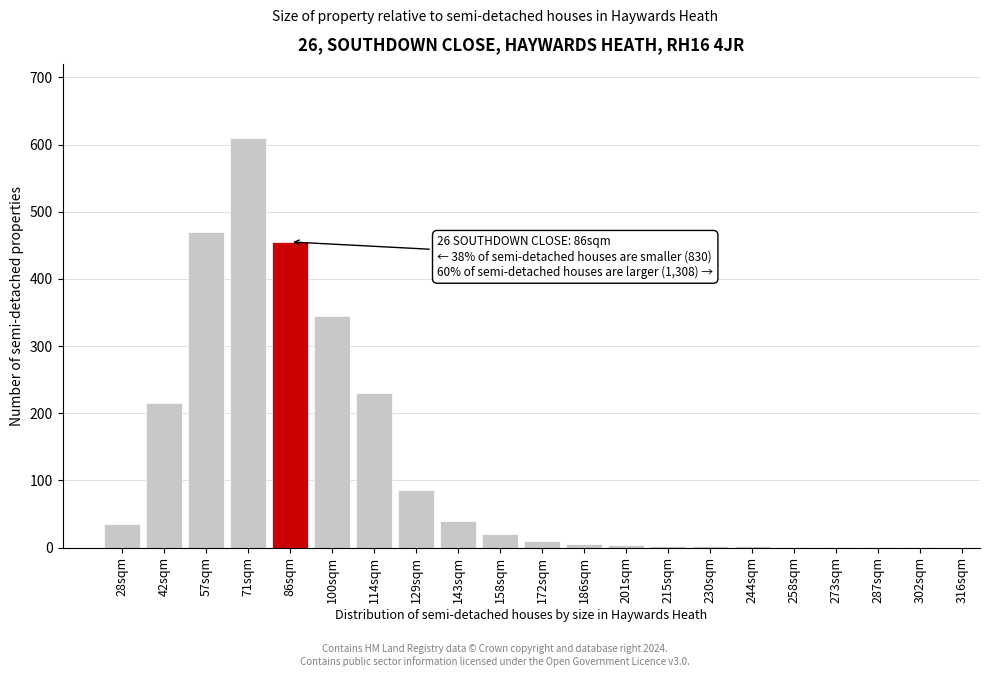

Read the value at 158sqm.

20